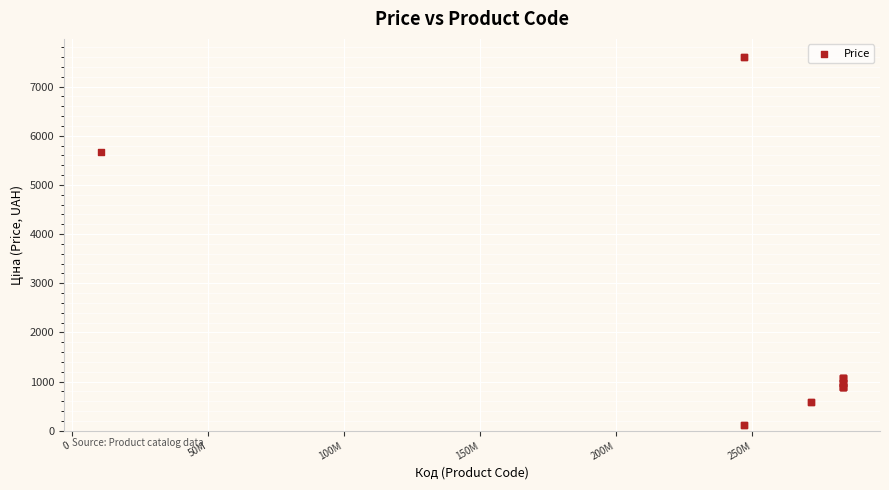

What Y value in the scatter plot is closest to 3855?

5673.8